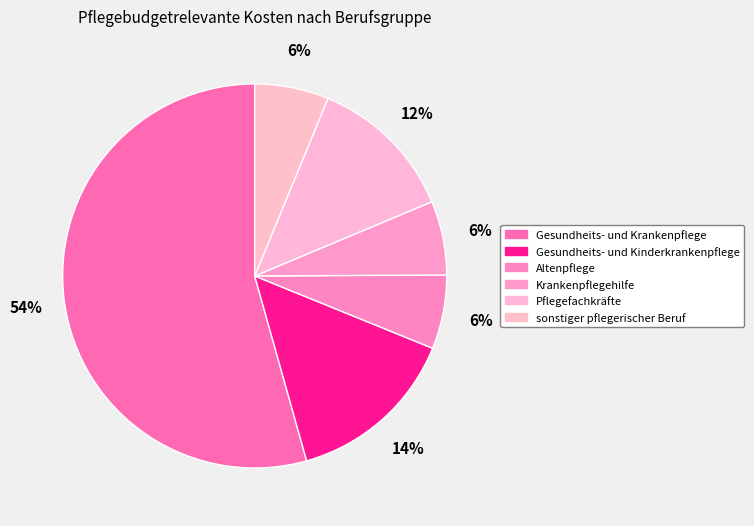

True or false: Krankenpflegehilfe accounts for 21% of the total.

False